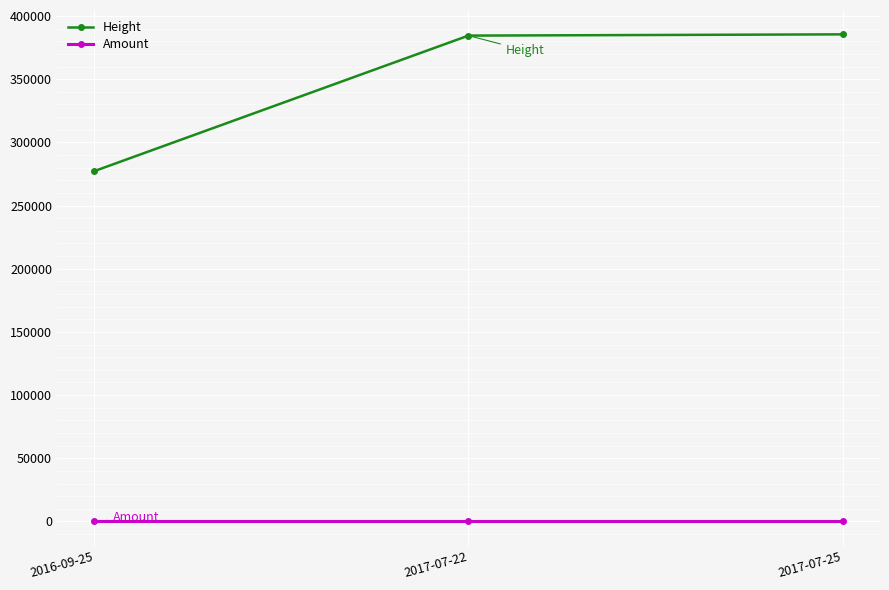

The value of Height at 2016-09-25 is 277248. True or false?

True